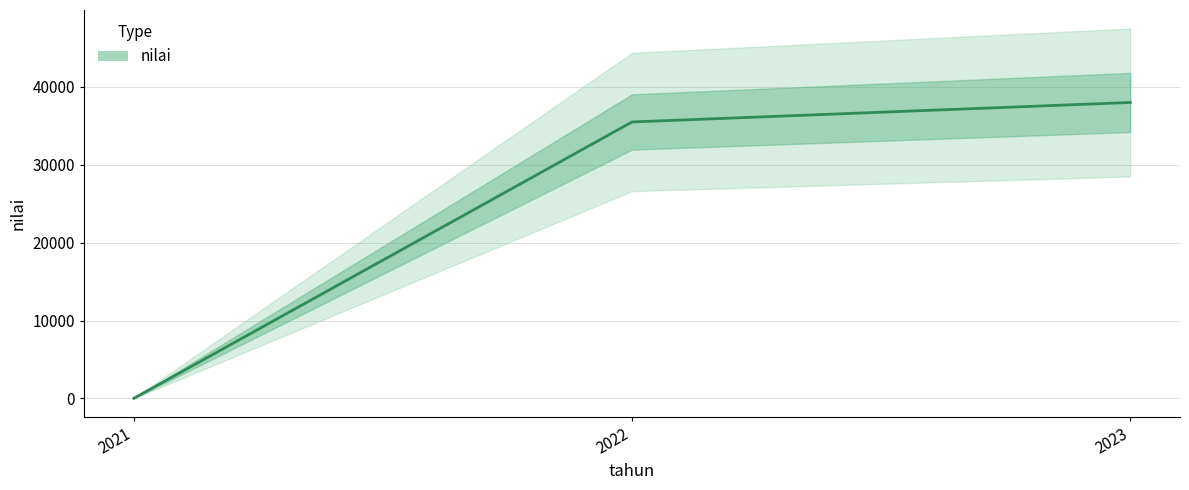

What is the change in value from 2021 to 2023?

+37975.5